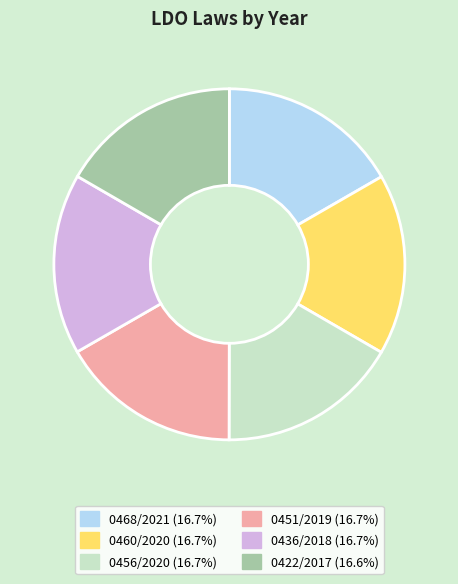

Is the sum of 0436/2018 and 0460/2020 greater than half?

No